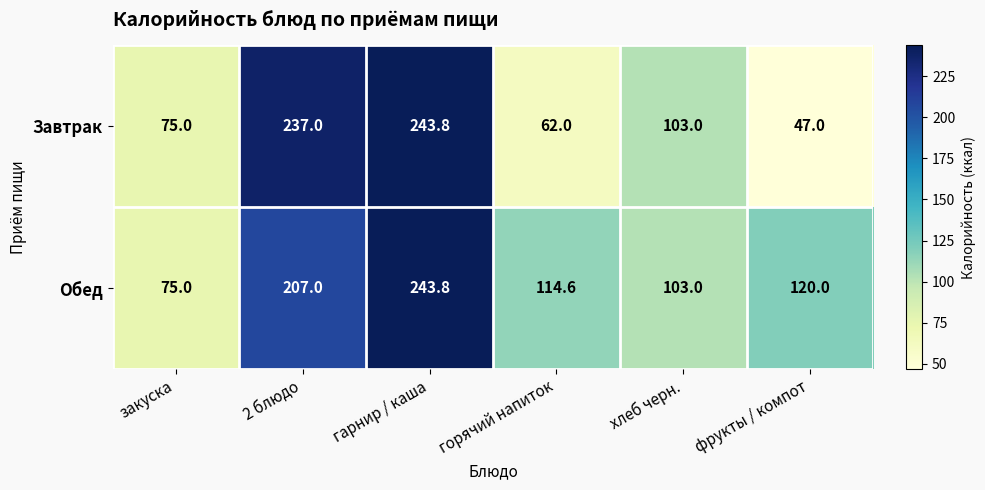

What is the maximum value shown in the chart?

243.8